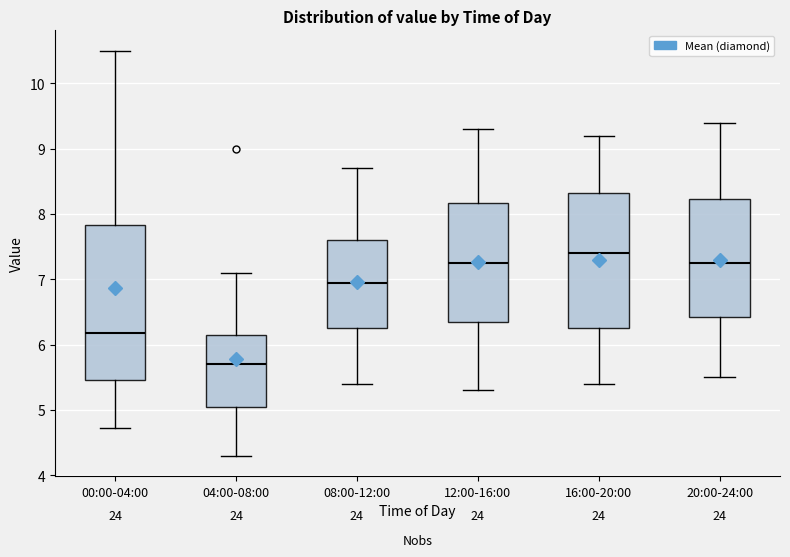

Comparing the boxes themselves (not the whiskers), which one is the tallest?

00:00-04:00